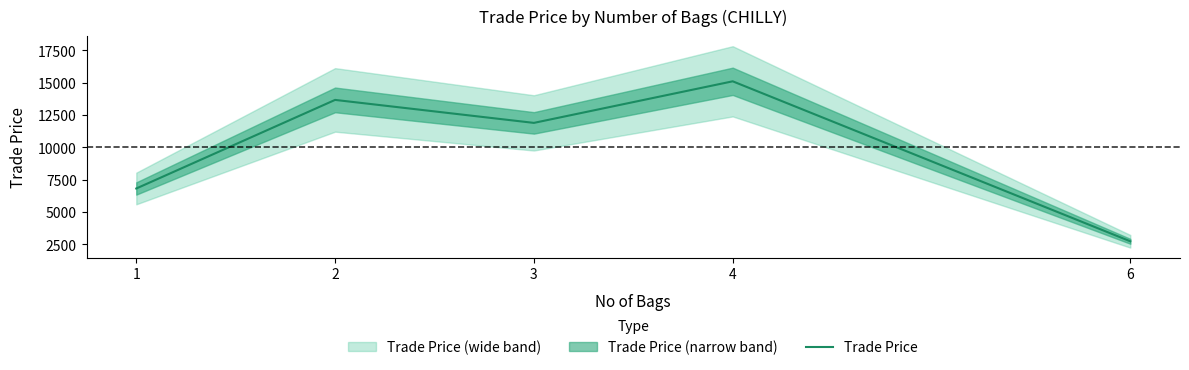

What is the smallest value displayed?

2719